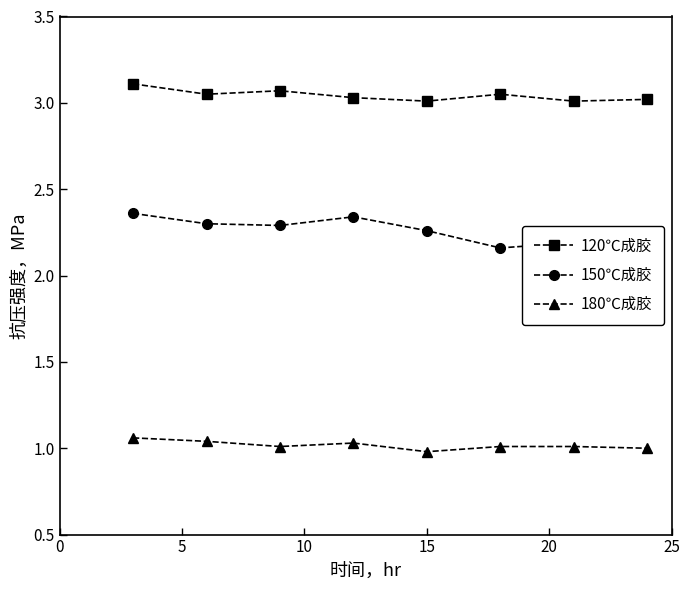

How many 150℃成胶 values are between 2 and 3?

8